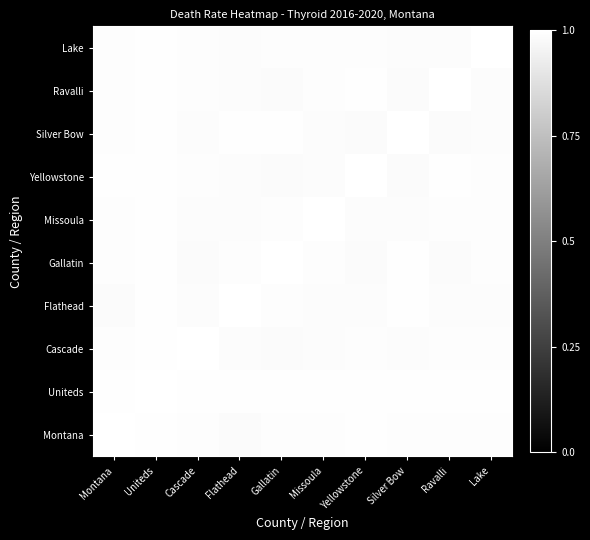

Reading left to right, extract all data points from this chart.

Montana: Montana=1.0	Uniteds=1.0	Cascade=1.0	Flathead=1.0	Gallatin=1.0	Missoula=1.0	Yellowstone=1.0	Silver Bow=1.0	Ravalli=1.0	Lake=1.0
Uniteds: Montana=1.0	Uniteds=1.0	Cascade=1.0	Flathead=1.0	Gallatin=1.0	Missoula=1.0	Yellowstone=1.0	Silver Bow=1.0	Ravalli=1.0	Lake=1.0
Cascade: Montana=1.0	Uniteds=1.0	Cascade=1.0	Flathead=1.0	Gallatin=1.0	Missoula=1.0	Yellowstone=1.0	Silver Bow=1.0	Ravalli=1.0	Lake=1.0
Flathead: Montana=1.0	Uniteds=1.0	Cascade=1.0	Flathead=1.0	Gallatin=1.0	Missoula=1.0	Yellowstone=1.0	Silver Bow=1.0	Ravalli=1.0	Lake=1.0
Gallatin: Montana=1.0	Uniteds=1.0	Cascade=1.0	Flathead=1.0	Gallatin=1.0	Missoula=1.0	Yellowstone=1.0	Silver Bow=1.0	Ravalli=1.0	Lake=1.0
Missoula: Montana=1.0	Uniteds=1.0	Cascade=1.0	Flathead=1.0	Gallatin=1.0	Missoula=1.0	Yellowstone=1.0	Silver Bow=1.0	Ravalli=1.0	Lake=1.0
Yellowstone: Montana=1.0	Uniteds=1.0	Cascade=1.0	Flathead=1.0	Gallatin=1.0	Missoula=1.0	Yellowstone=1.0	Silver Bow=1.0	Ravalli=1.0	Lake=1.0
Silver Bow: Montana=1.0	Uniteds=1.0	Cascade=1.0	Flathead=1.0	Gallatin=1.0	Missoula=1.0	Yellowstone=1.0	Silver Bow=1.0	Ravalli=1.0	Lake=1.0
Ravalli: Montana=1.0	Uniteds=1.0	Cascade=1.0	Flathead=1.0	Gallatin=1.0	Missoula=1.0	Yellowstone=1.0	Silver Bow=1.0	Ravalli=1.0	Lake=1.0
Lake: Montana=1.0	Uniteds=1.0	Cascade=1.0	Flathead=1.0	Gallatin=1.0	Missoula=1.0	Yellowstone=1.0	Silver Bow=1.0	Ravalli=1.0	Lake=1.0